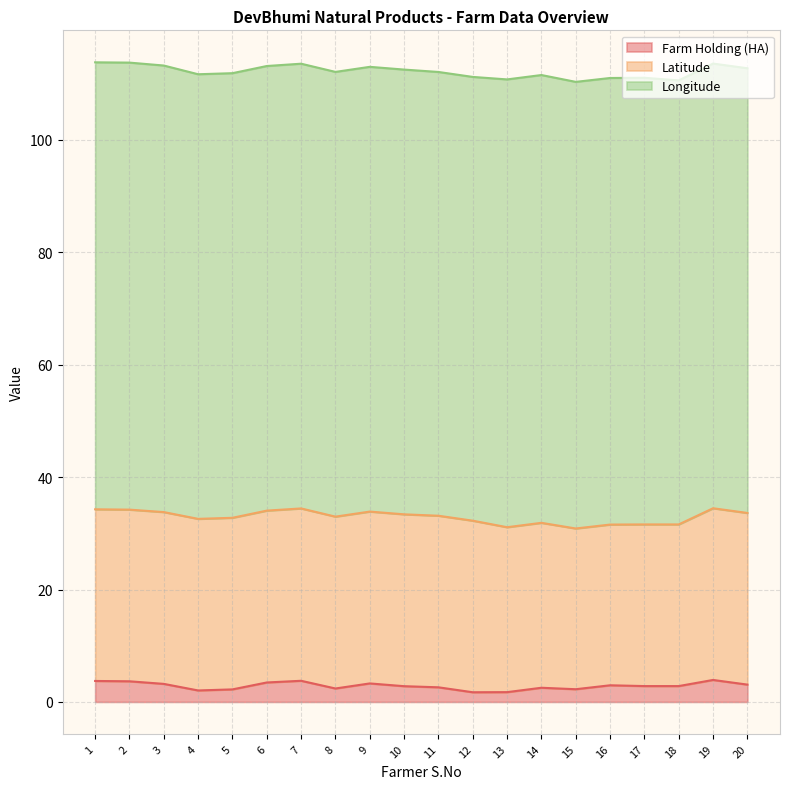

What is the value of the Longitude point at the 14th from the left?

79.7